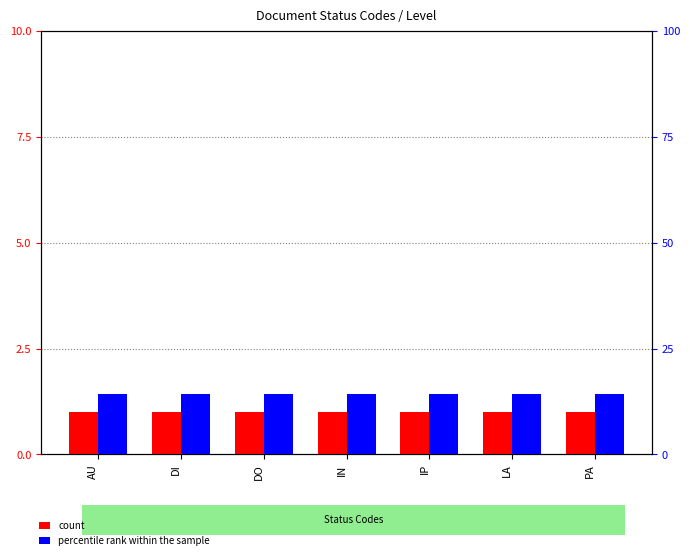

Between LA and PA, which is larger?

LA